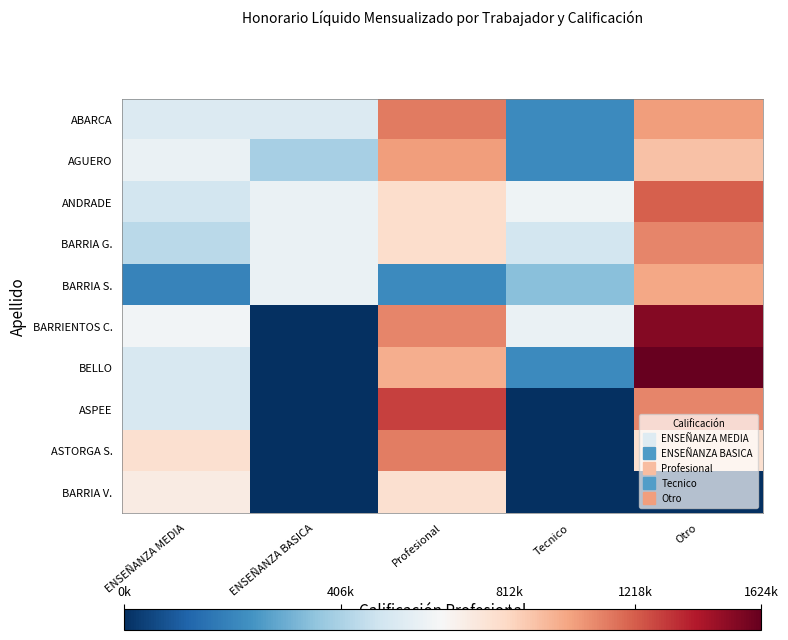

What is the difference between the highest and lowest values at Otro?

1624500